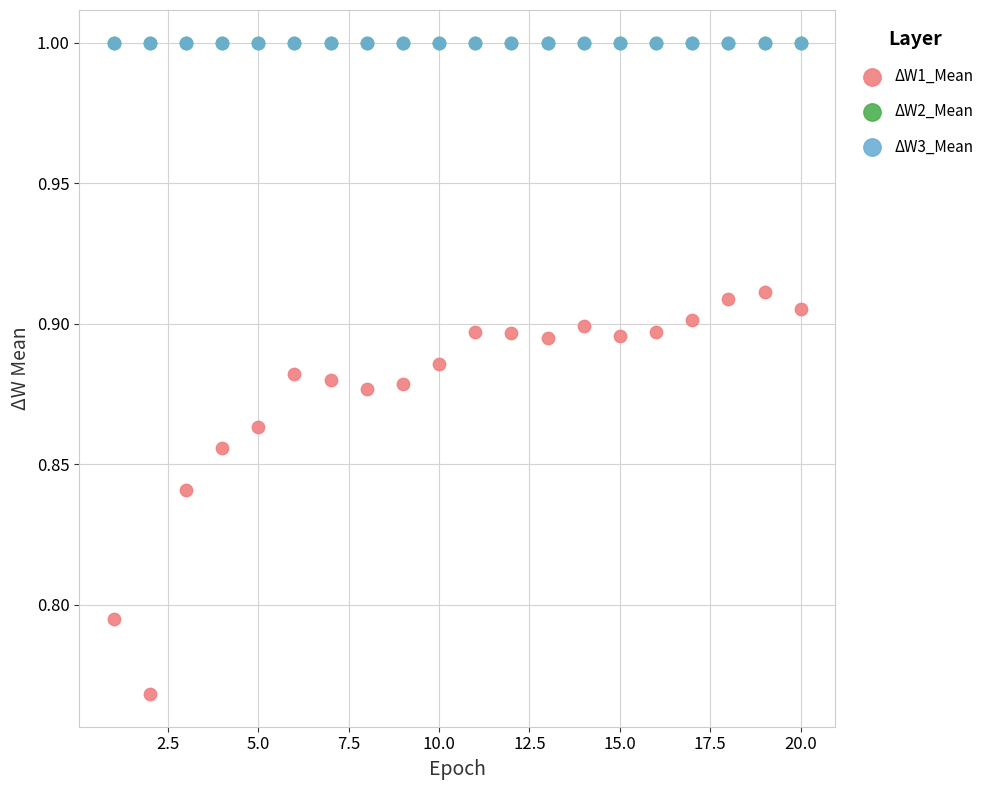

What are all the series names shown in the legend?

ΔW1_Mean, ΔW2_Mean, ΔW3_Mean